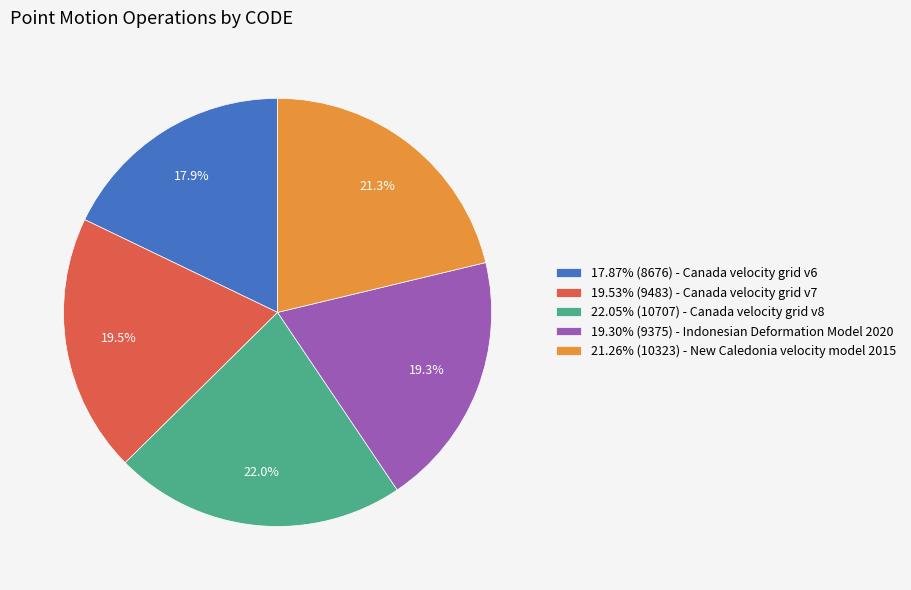

Approximately how many times larger is the value at 21.26% (10323) - New Caledonia velocity model 2015 compared to 22.05% (10707) - Canada velocity grid v8?

1.0